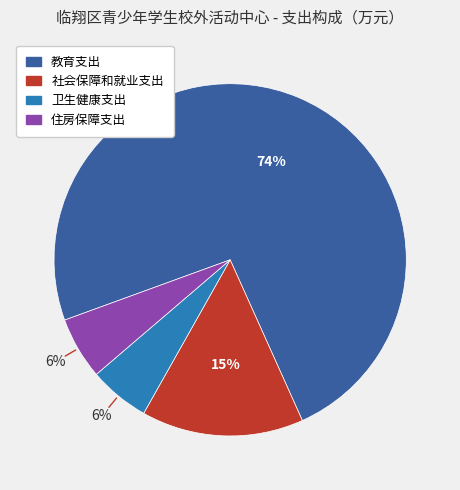

Is it true that 社会保障和就业支出 is 15% of the pie?

True